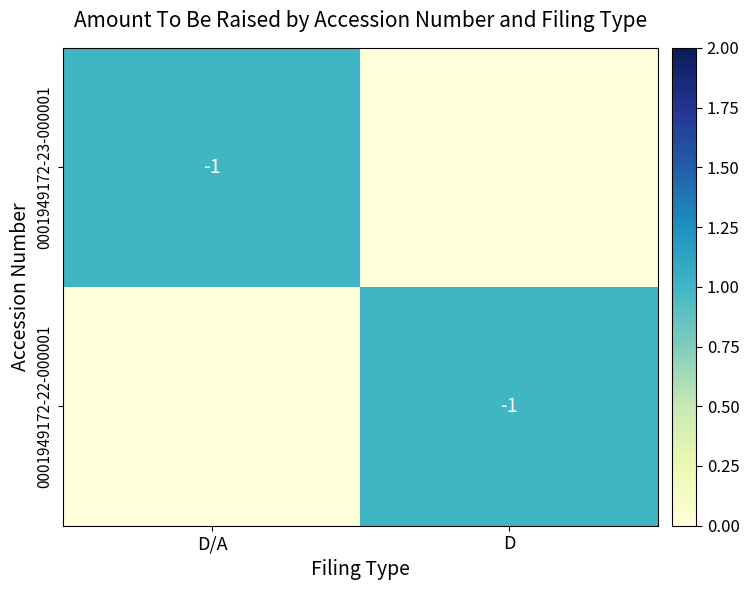

The 0001949172-22-000001 series shows -1 at D. True or false?

True